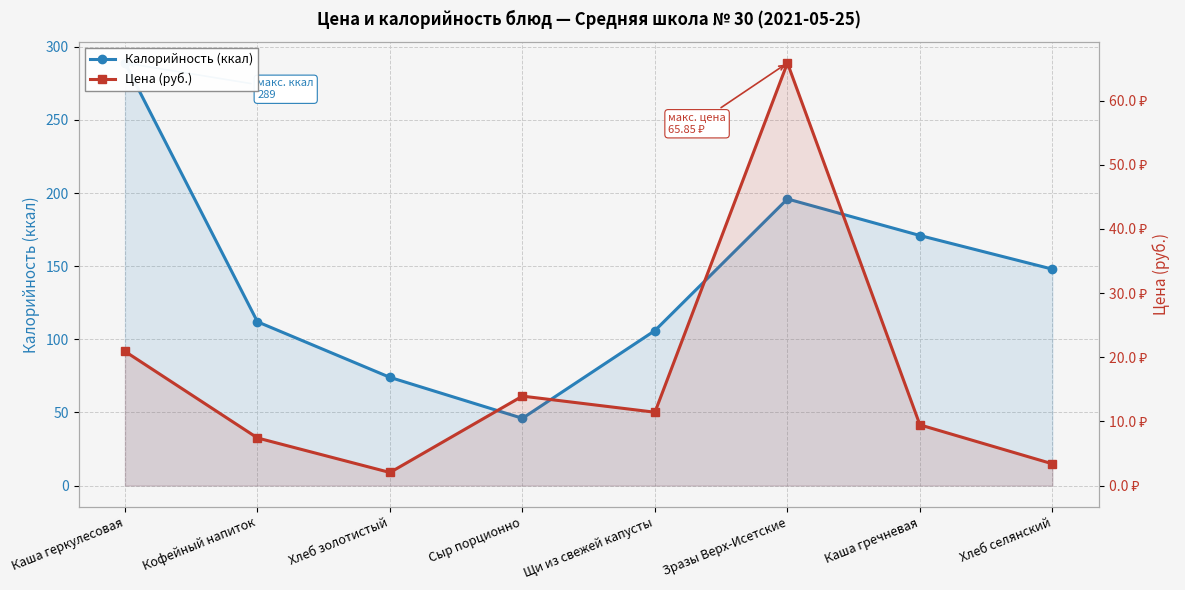

True or false: Цена (руб.) has a value of 5.3 at Сыр порционно.

False